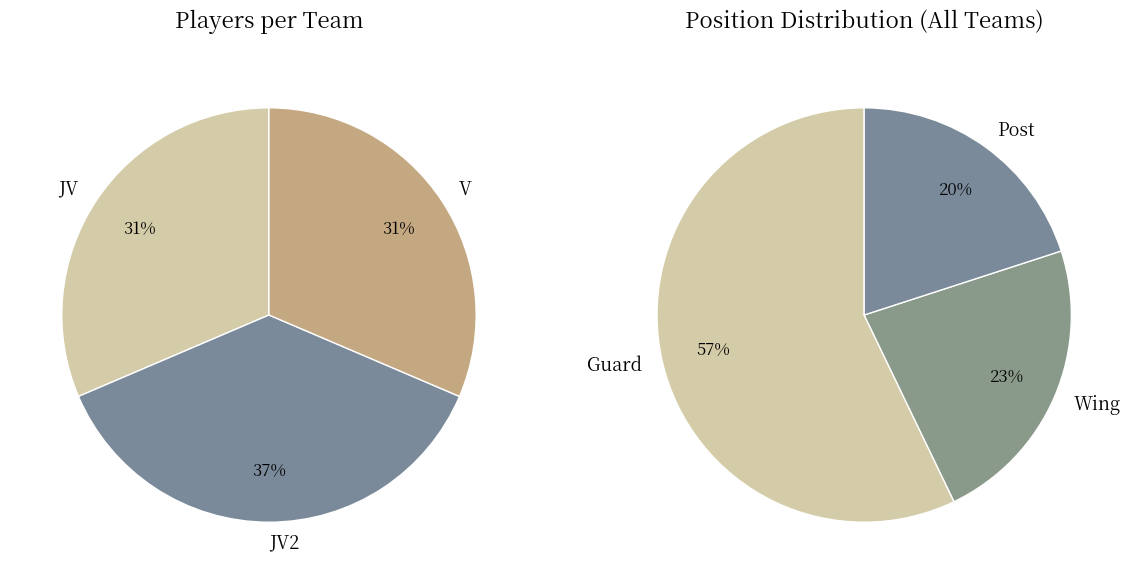

Count the number of slices in the pie.

3